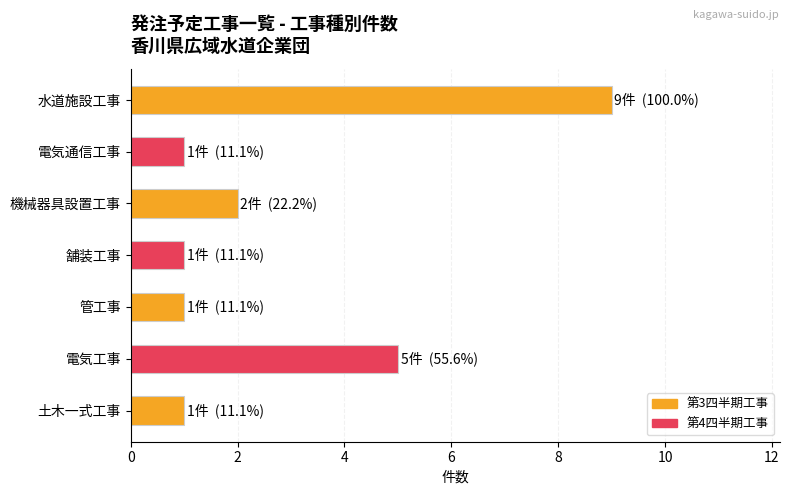

What is the sum of all values?

20